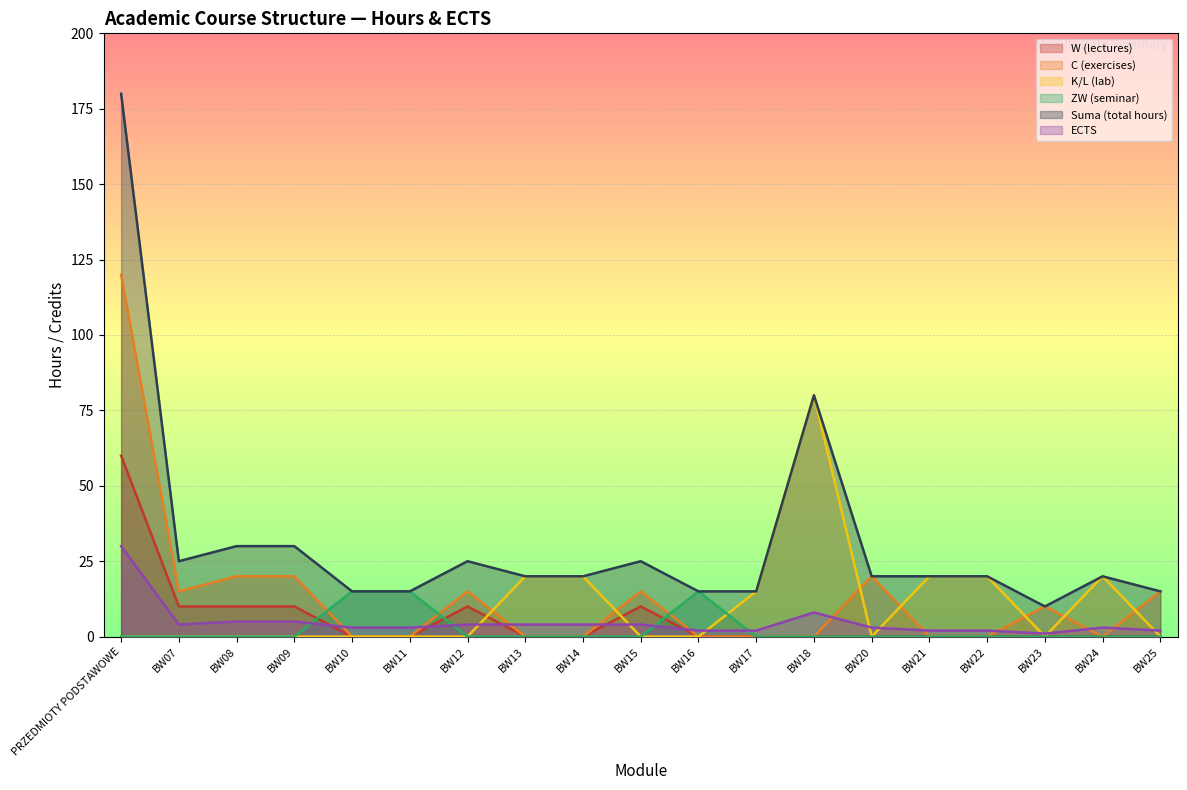

What is the sum of all ECTS values?

91